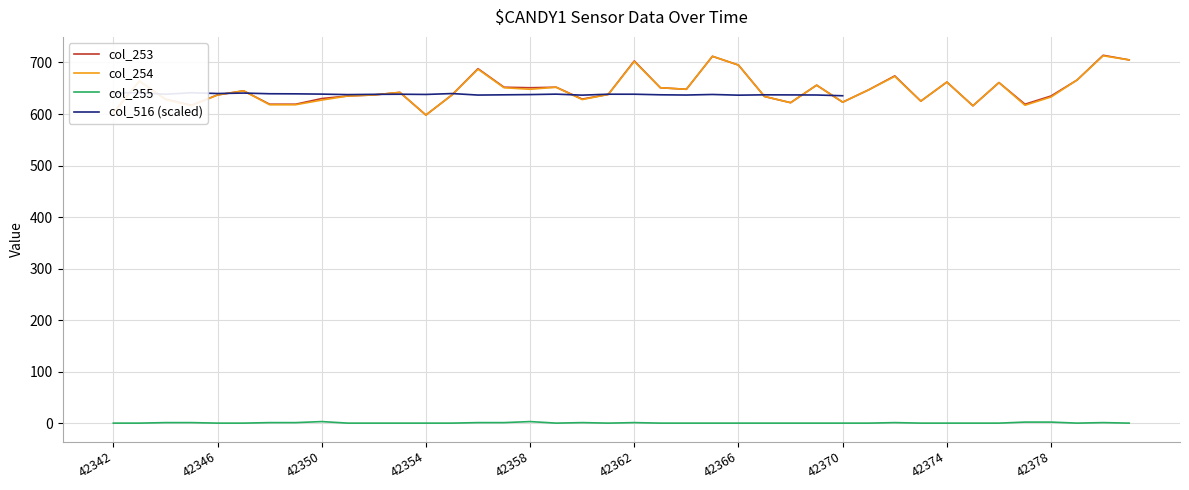

What is the minimum value for col_254?

598